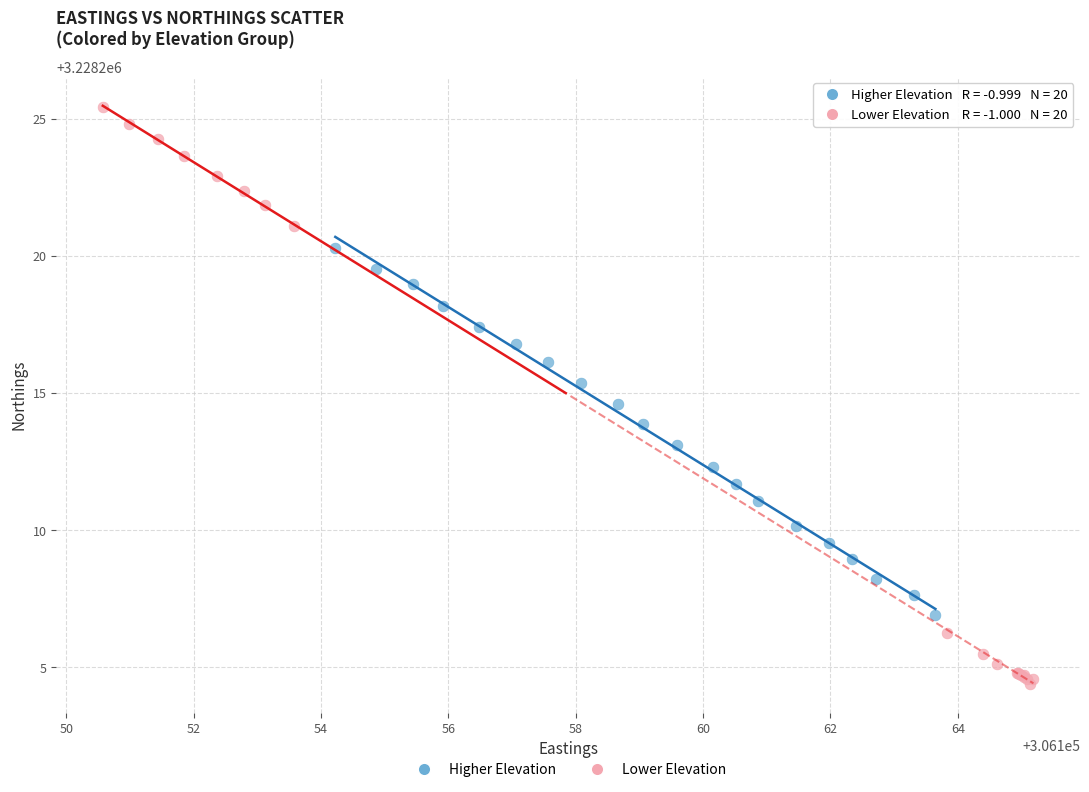

Which series reaches the maximum Y coordinate?

Lower Elevation